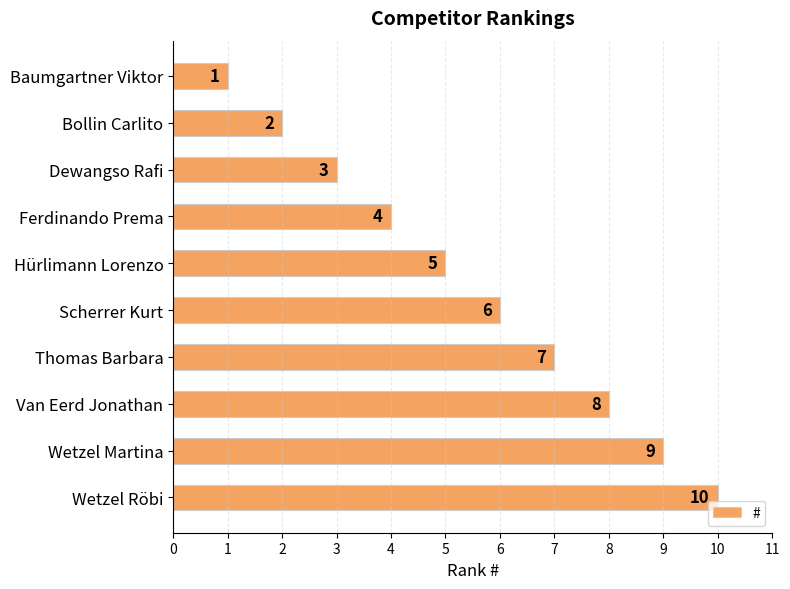

True or false: the data shows 2 at Bollin Carlito.

True